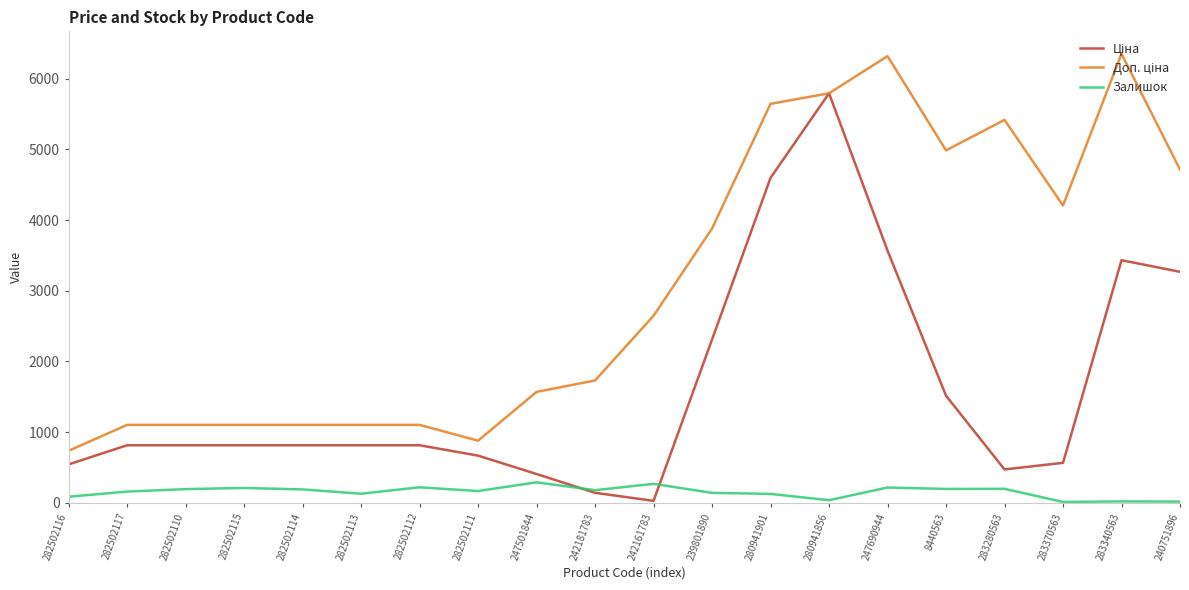

What is the difference between the highest and lowest values at 282502115?

893.1